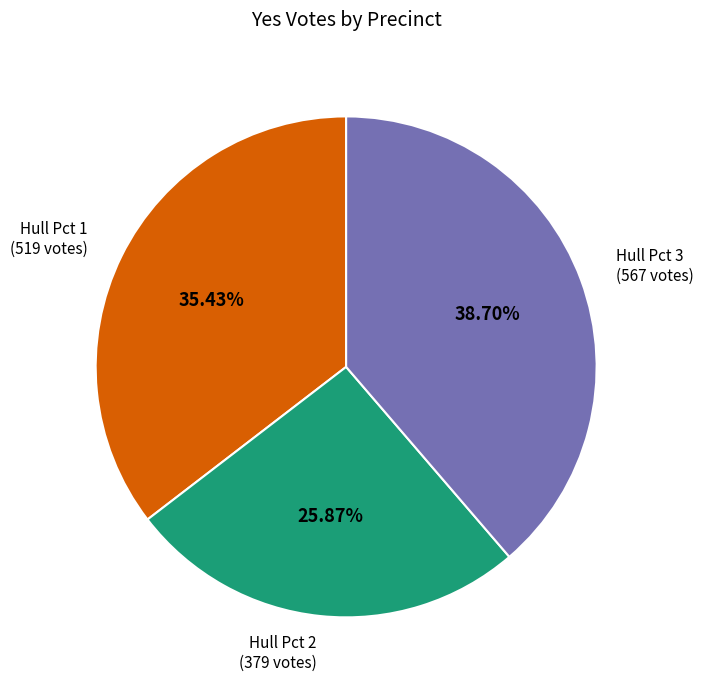

How many segments does this pie chart have?

3